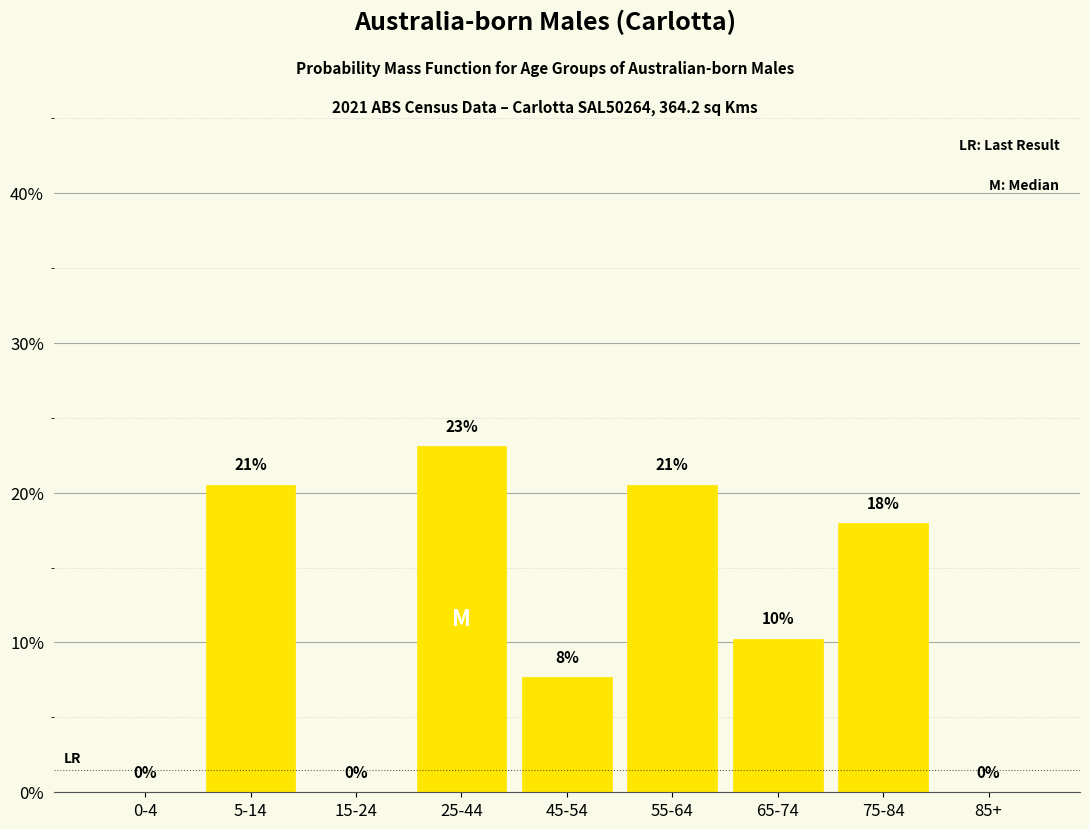

The value at 25-44 is 40.4. True or false?

False